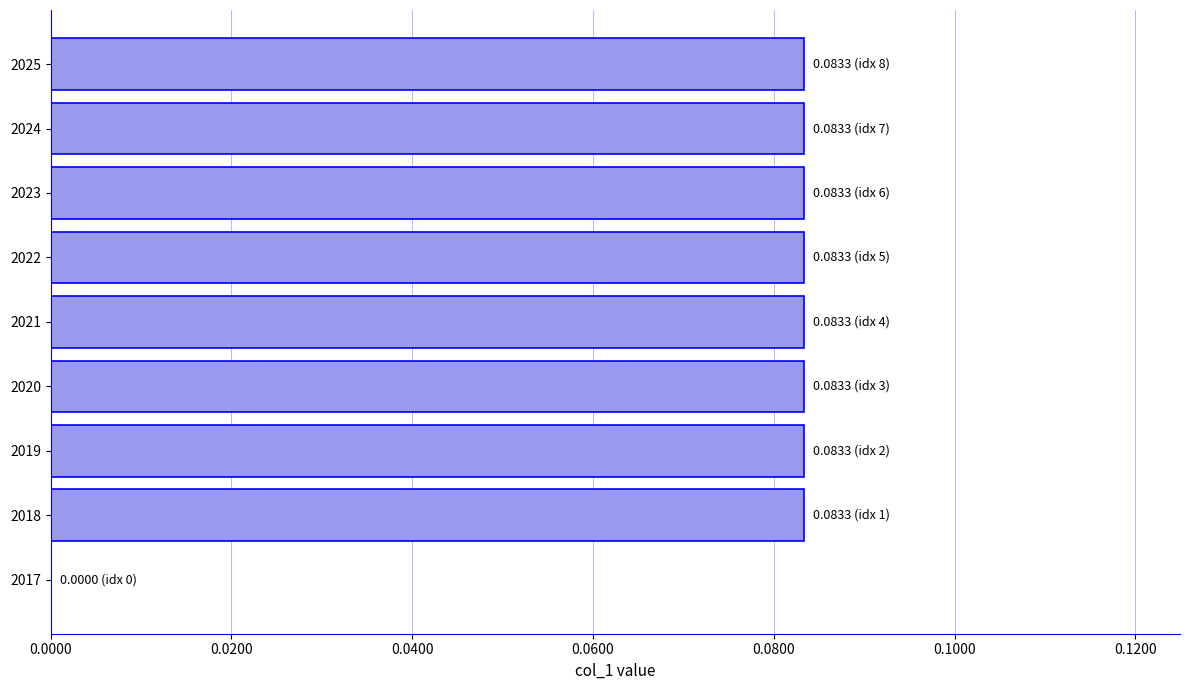

Count the values in the range 0 to 1.

9